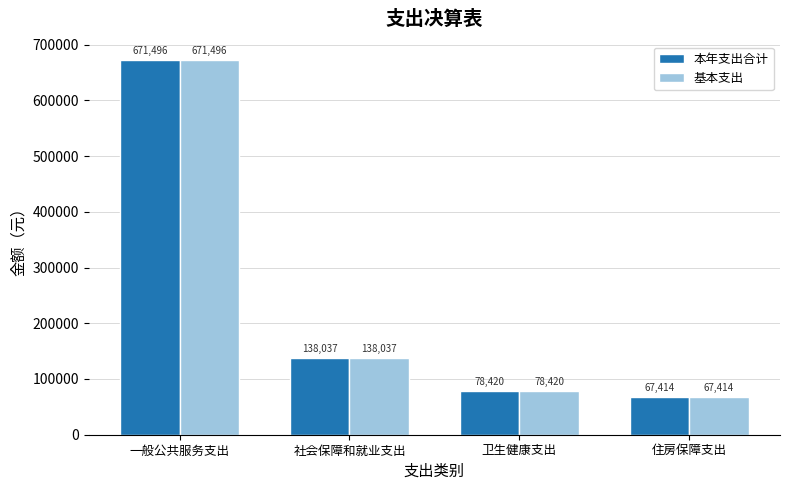

Rank the categories by 本年支出合计 value from highest to lowest.

一般公共服务支出, 社会保障和就业支出, 卫生健康支出, 住房保障支出